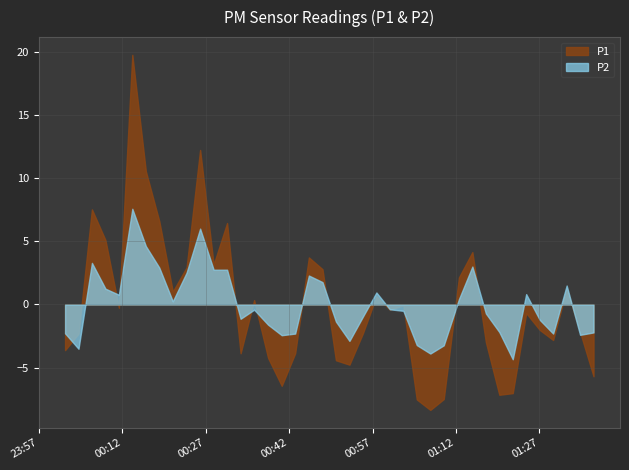

At which category is the sum across all series the highest?

2022-12-11T00:13:47